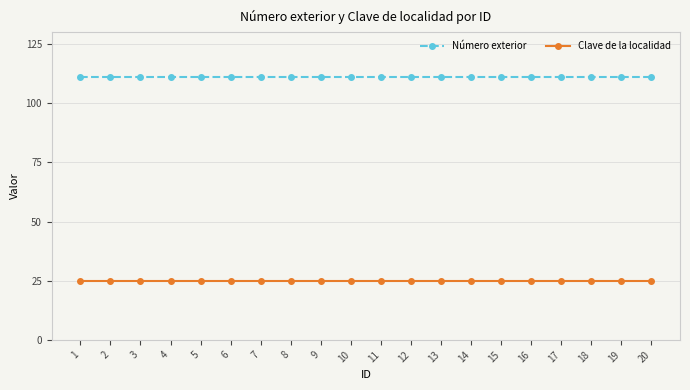

What is the average value of the Número exterior series?

111